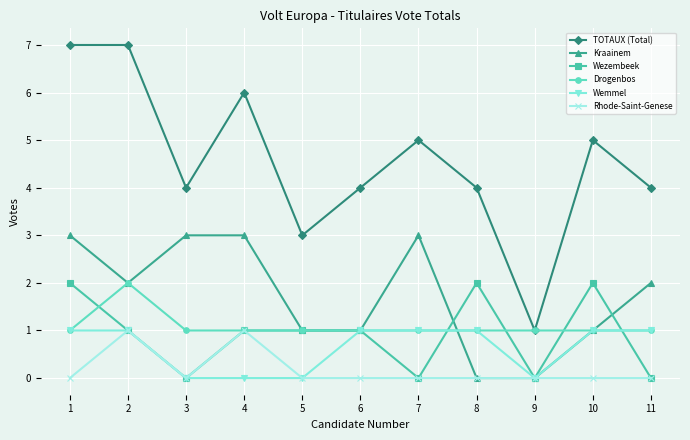

What is the maximum value shown in the chart?

7